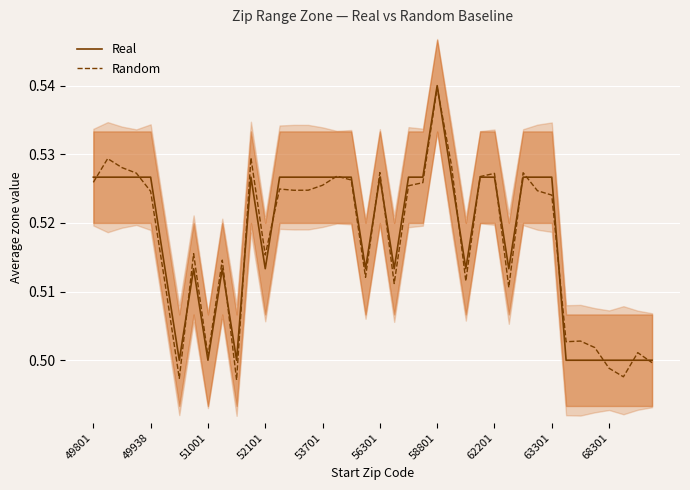

Which series has the largest range (max minus min)?

Random